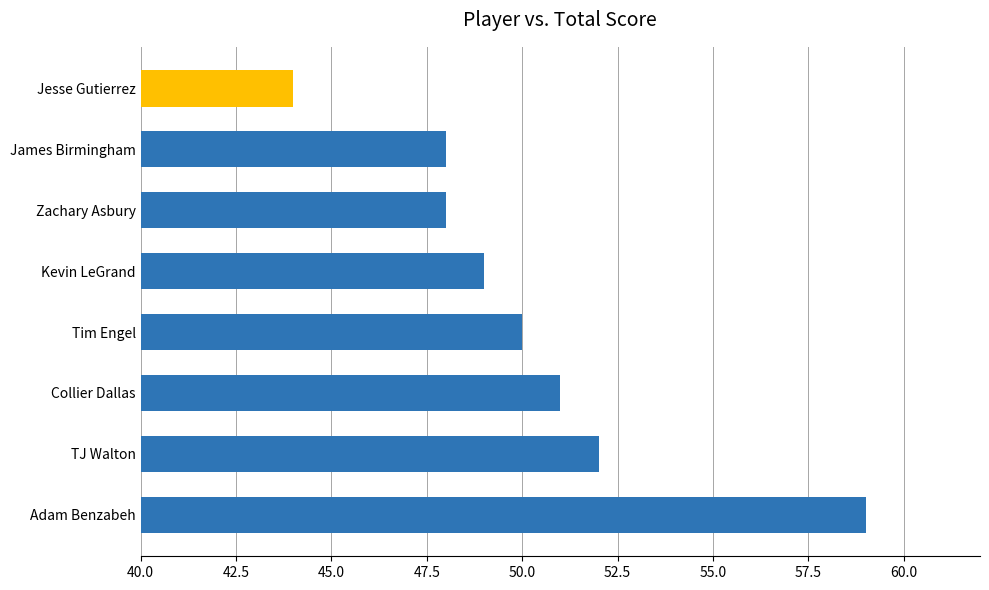

Reading top to bottom, list all the values displayed in this chart.

Jesse Gutierrez=44	James Birmingham=48	Zachary Asbury=48	Kevin LeGrand=49	Tim Engel=50	Collier Dallas=51	TJ Walton=52	Adam Benzabeh=59